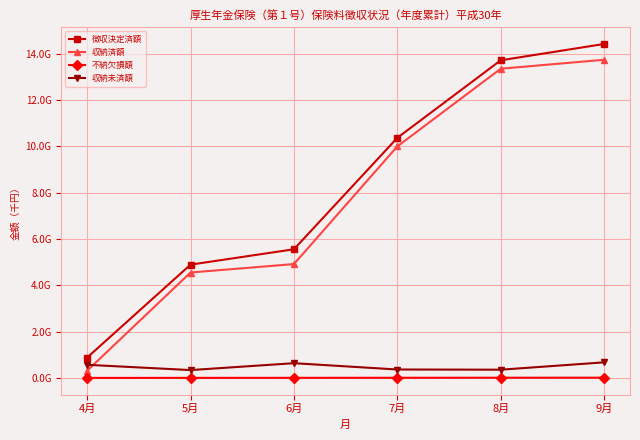

True or false: 不納欠損額 and 収納未済額 cross at least once.

False